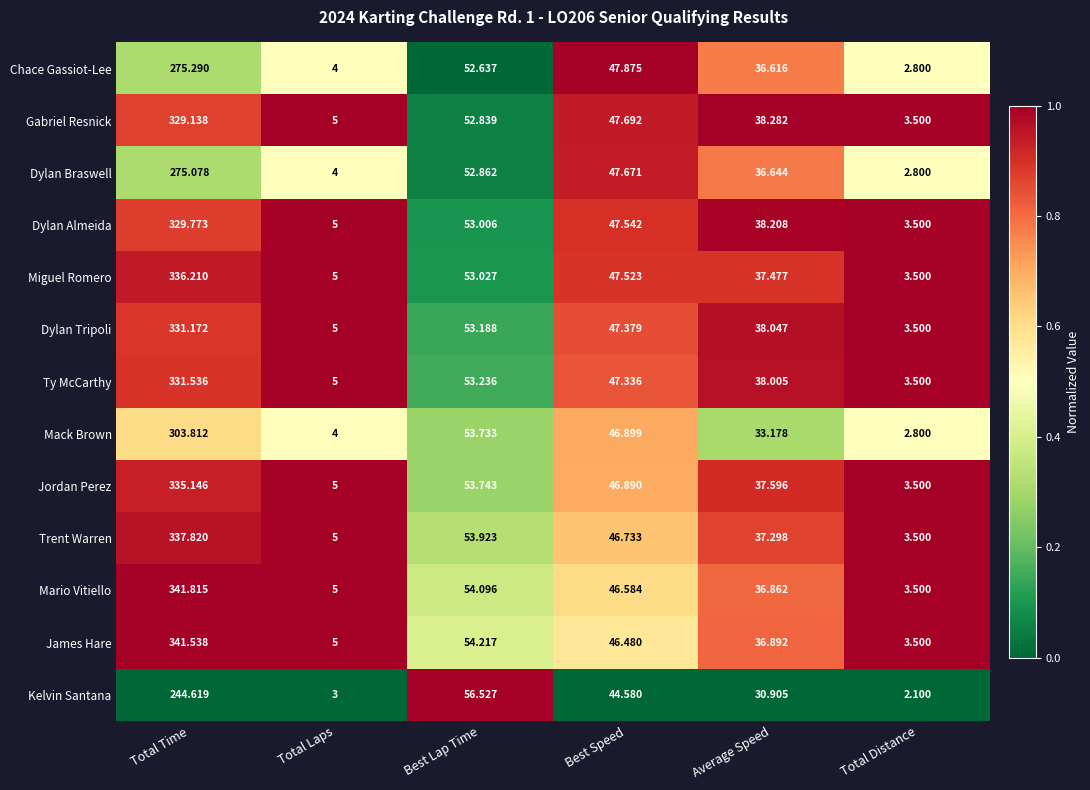

At which label does Kelvin Santana reach its minimum?

Total Distance